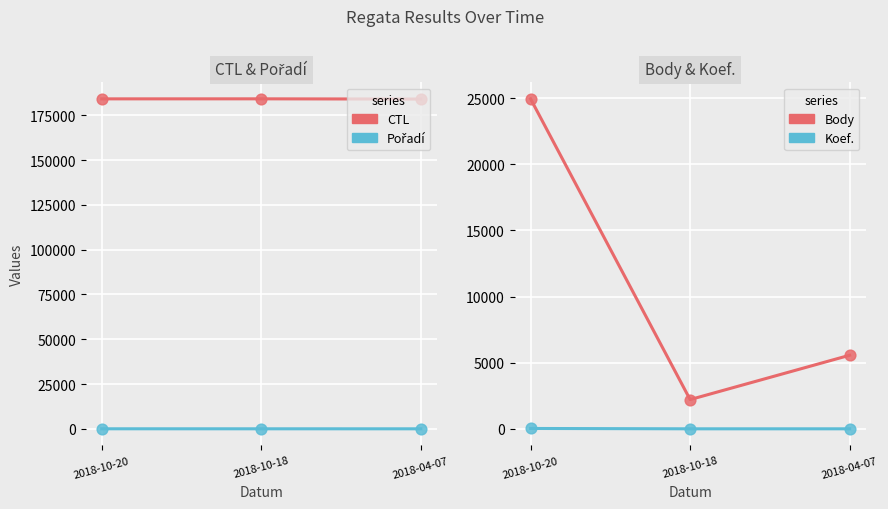

At which category is the sum across all series the highest?

2018-10-20